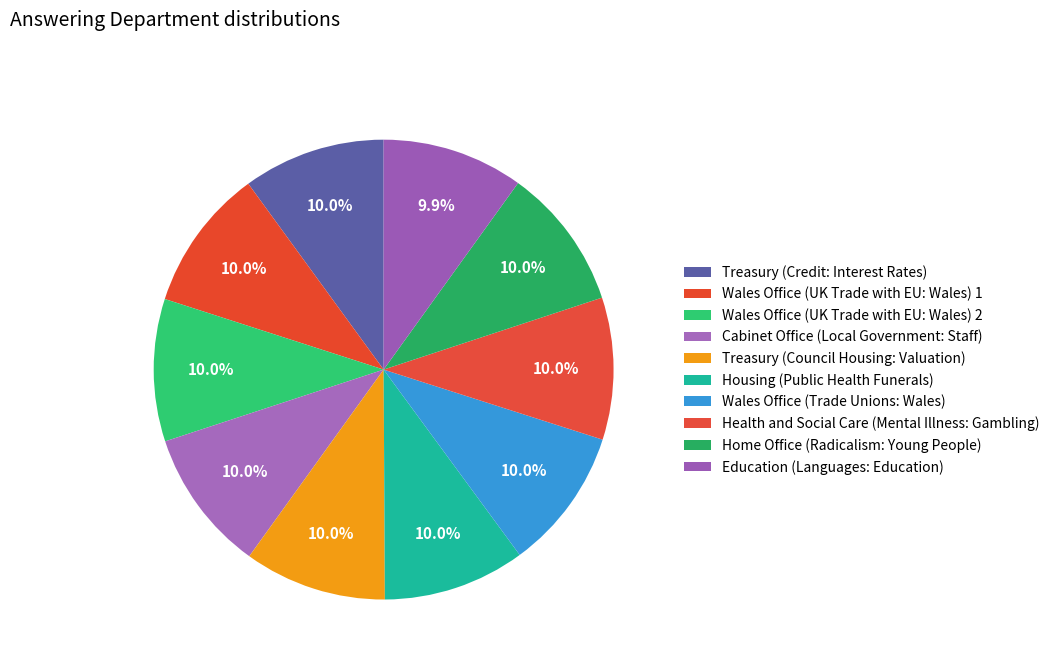

How many slices are in this pie chart?

10